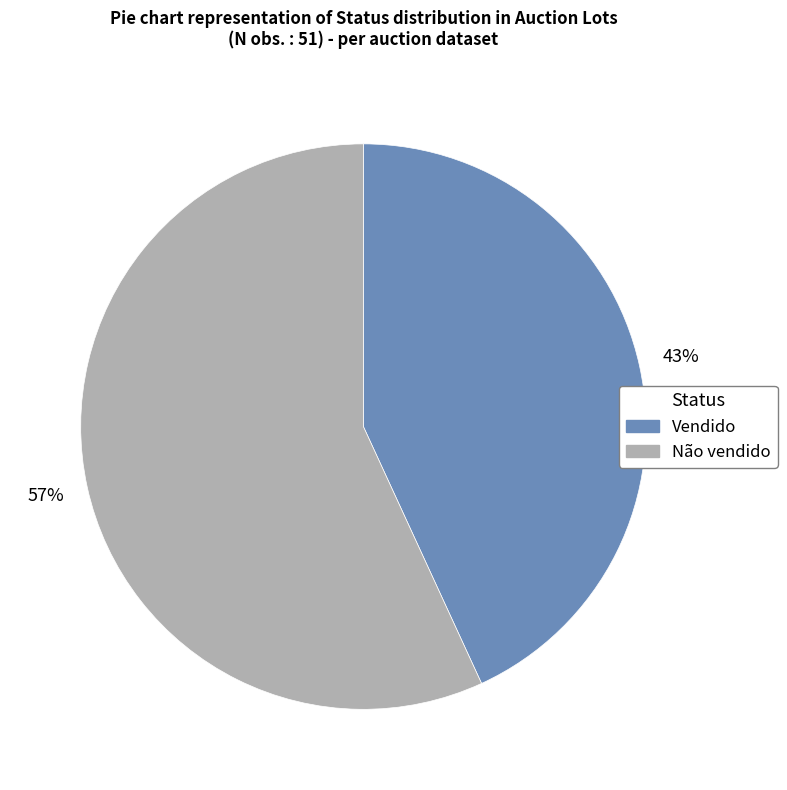

To the nearest percent, what percentage of the pie is Vendido?

43%